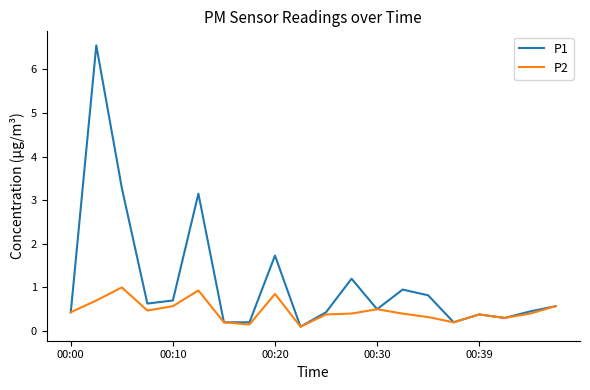

Which series has the largest range (max minus min)?

P1